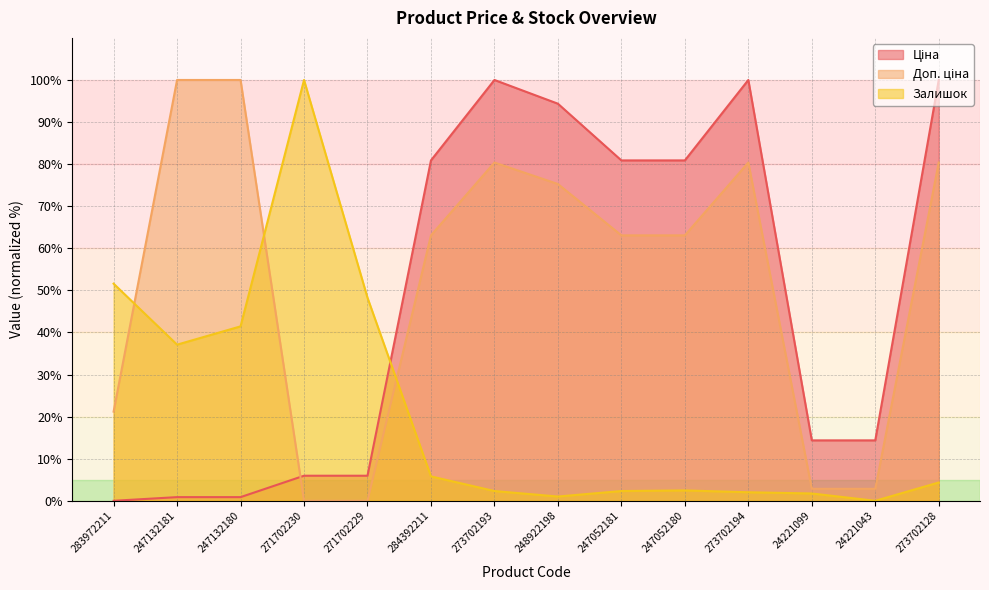

What is the difference between the second highest and minimum values in the Доп. ціна series?

100.0